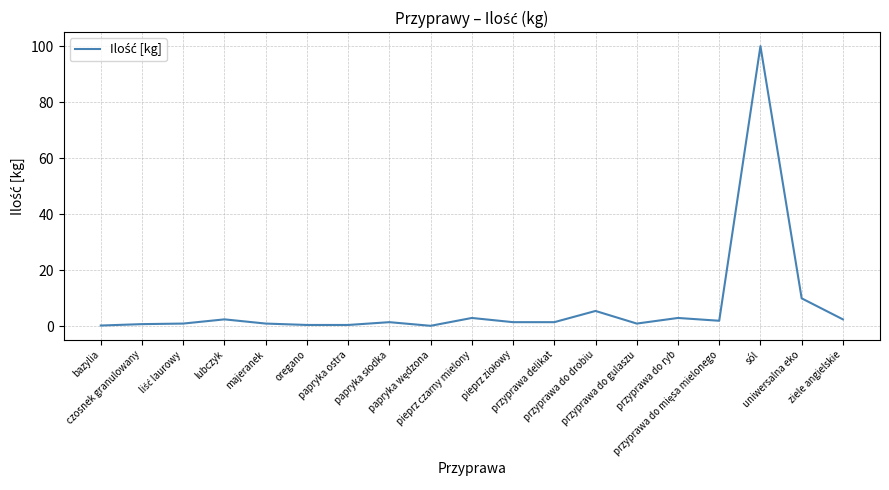

What is the sum of all values?

138.3